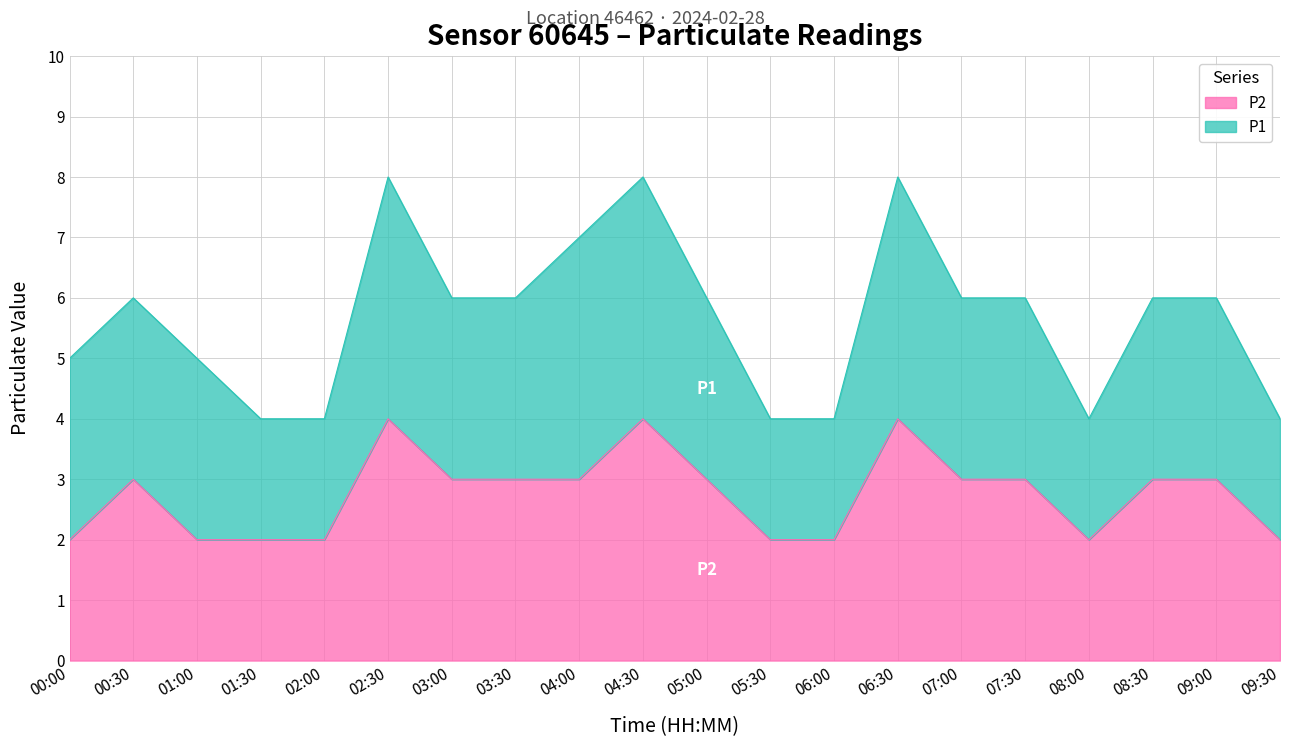

What is the total value across all series at 01:00?

5